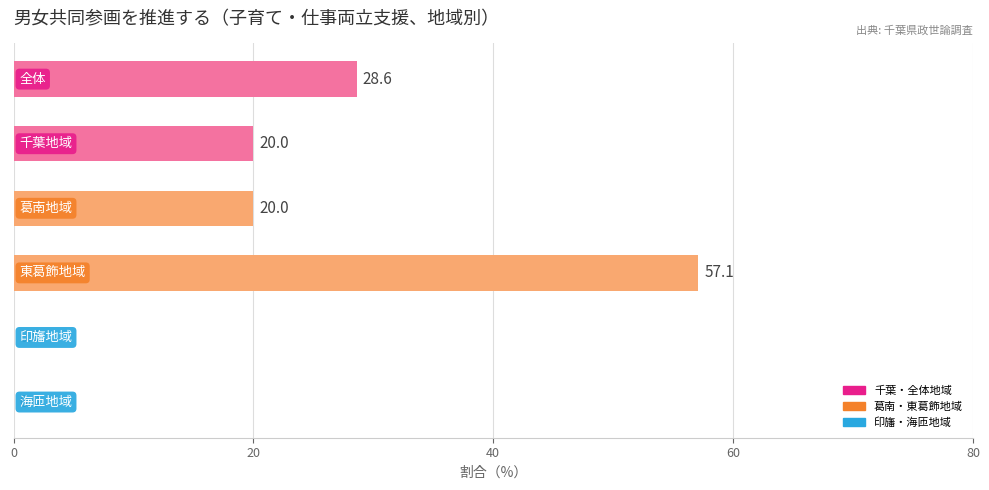

What is the sum of all values?

125.7